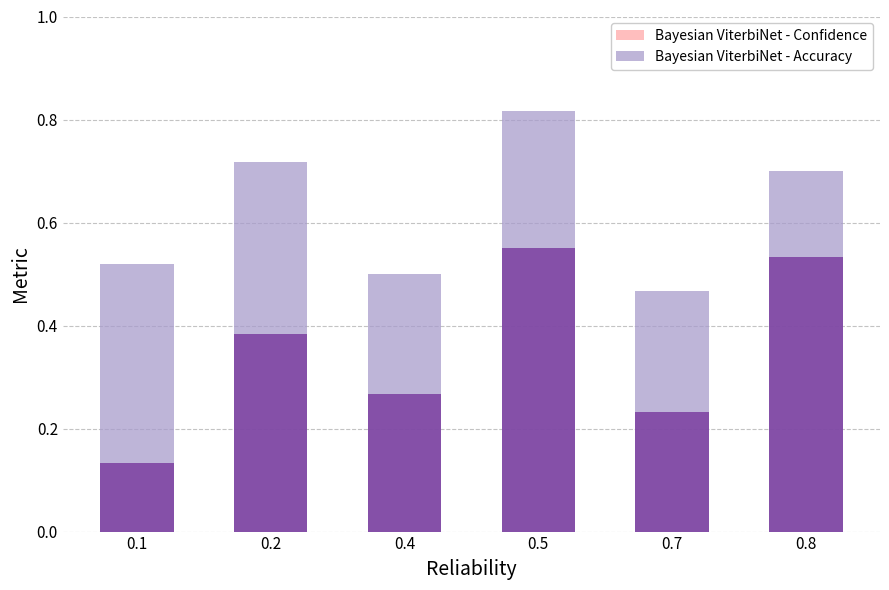

Which series has the largest range (max minus min)?

Bayesian ViterbiNet - Confidence